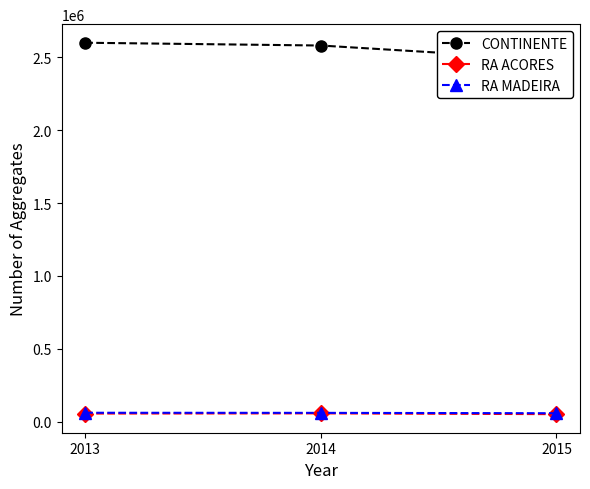

Reading left to right, what are all the values shown in this chart?

CONTINENTE: 2013=2599967	2014=2580861	2015=2483022
RA ACORES: 2013=55779	2014=57024	2015=51736
RA MADEIRA: 2013=61307	2014=60640	2015=58165